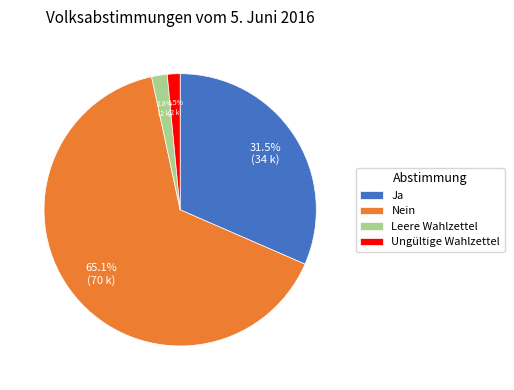

What portion of the pie excludes Ja?

68.5%